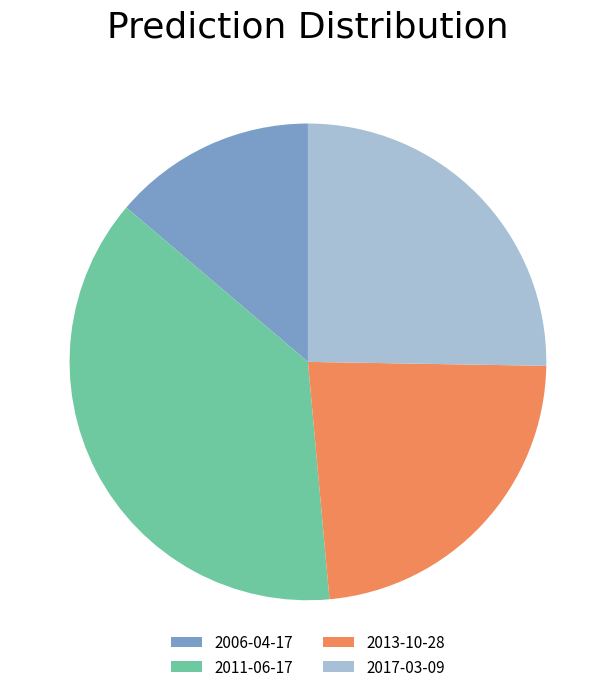

Is the sum of 2011-06-17 and 2013-10-28 greater than half?

Yes